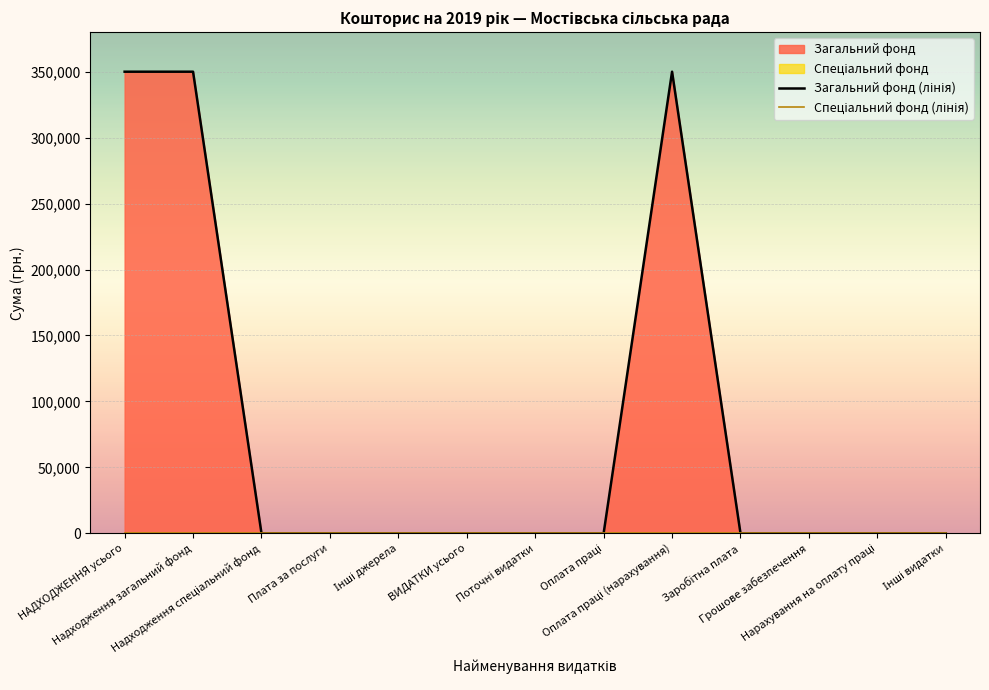

How many categories are shown in the chart?

13